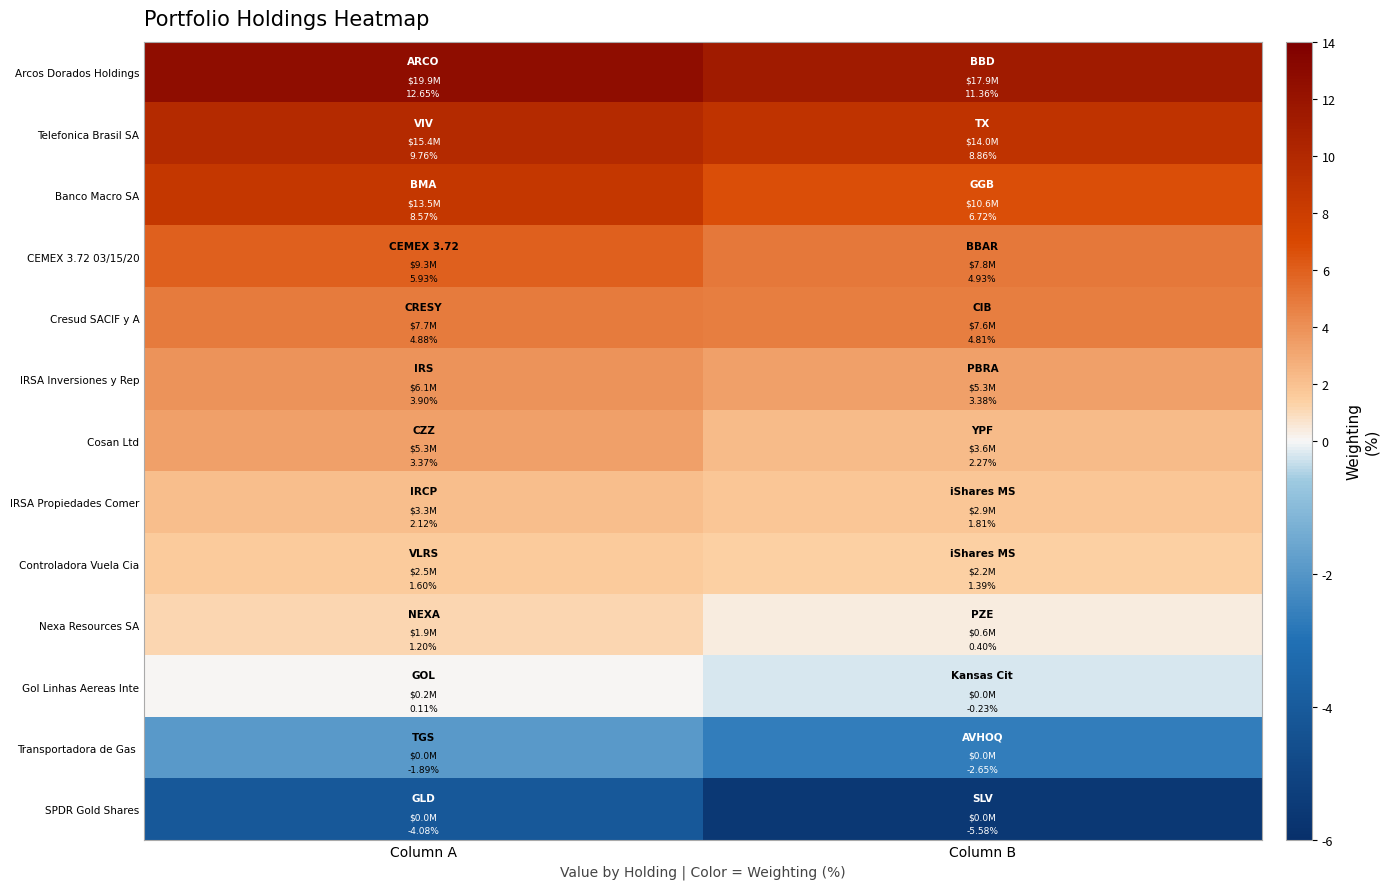

At which label does Telefonica Brasil SA first exceed 9?

Column A